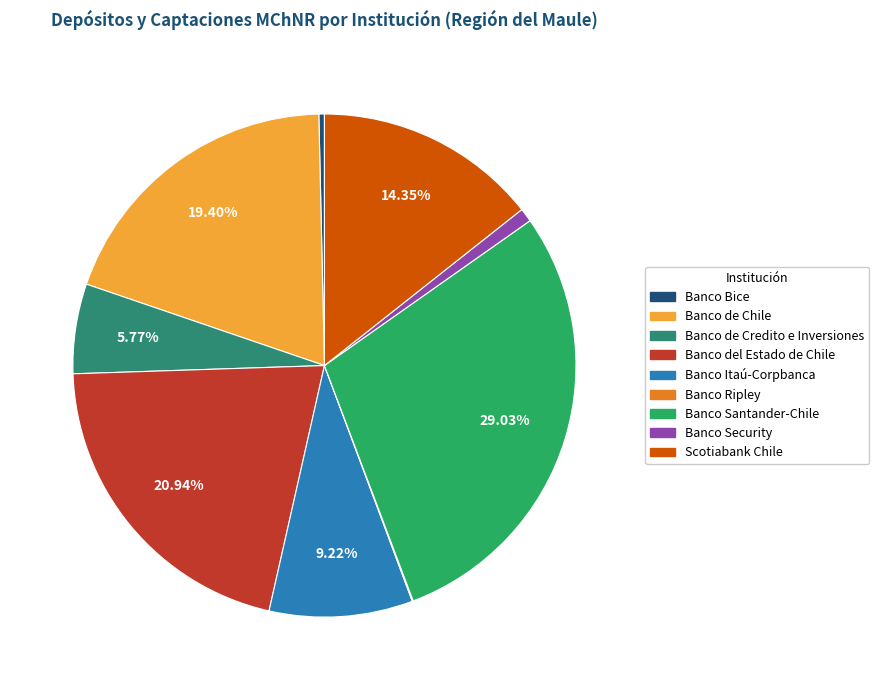

True or false: Banco Santander-Chile accounts for 29% of the total.

True